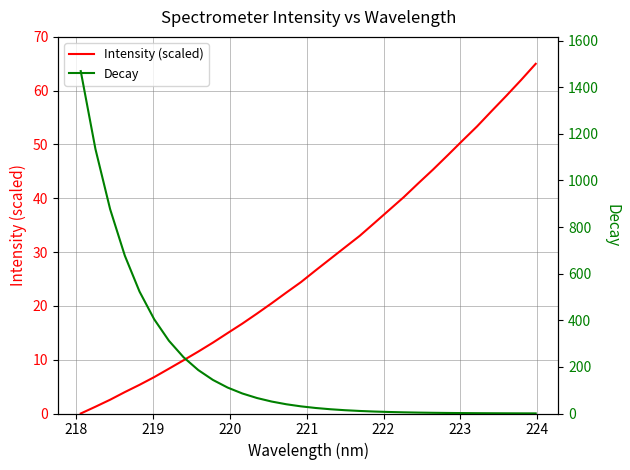

What is the maximum value for Intensity (scaled)?

65.0